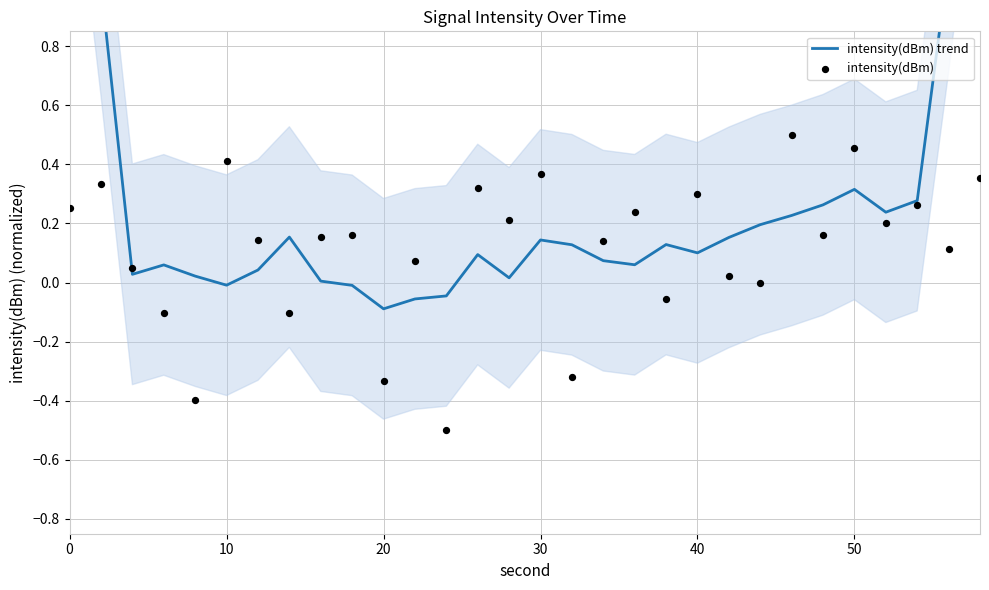

At how many categories does at least one series exceed 0?

28